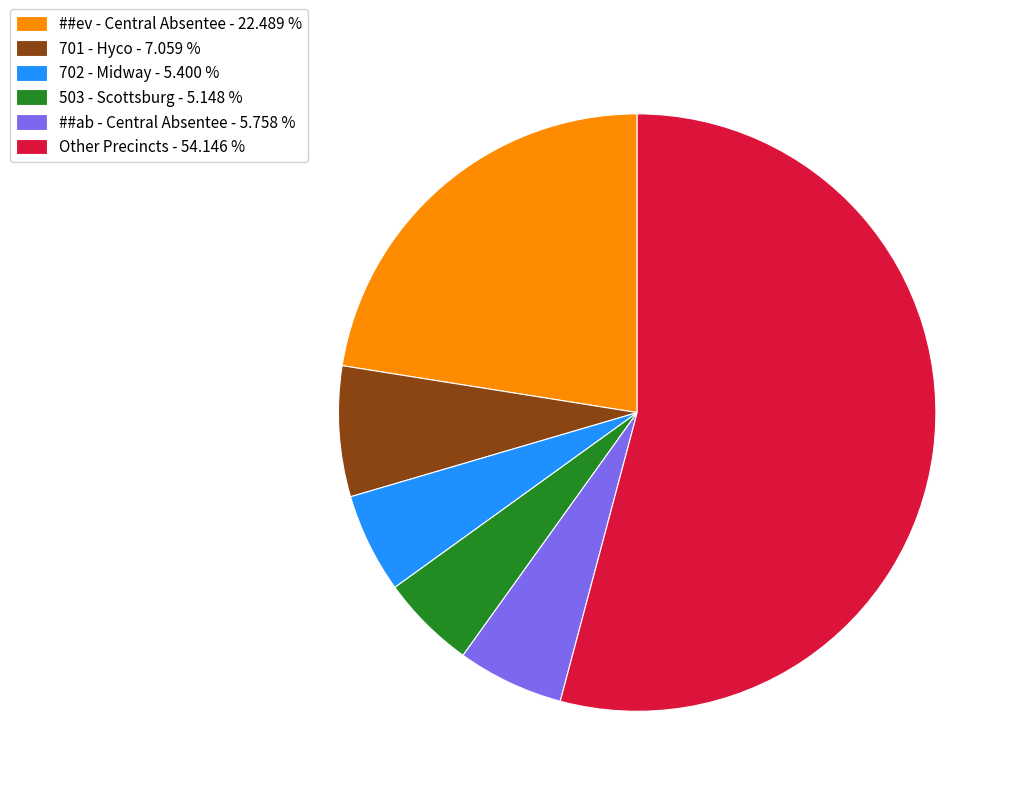

Which category has the biggest portion of the pie?

Other Precincts - 54.146 %